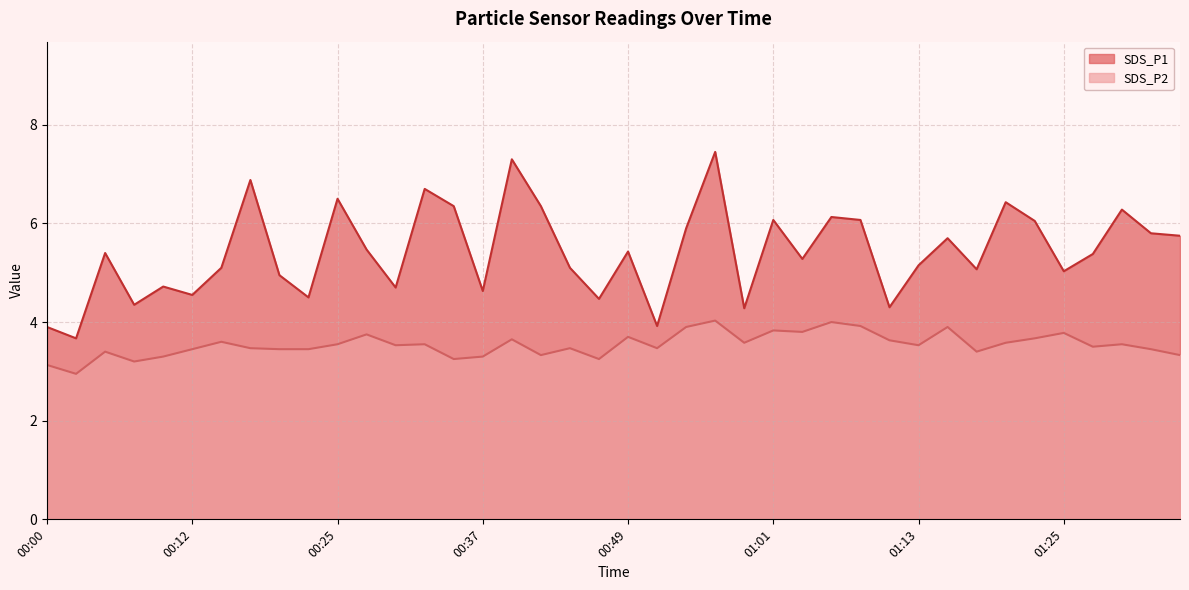

How many series are shown in this chart?

2